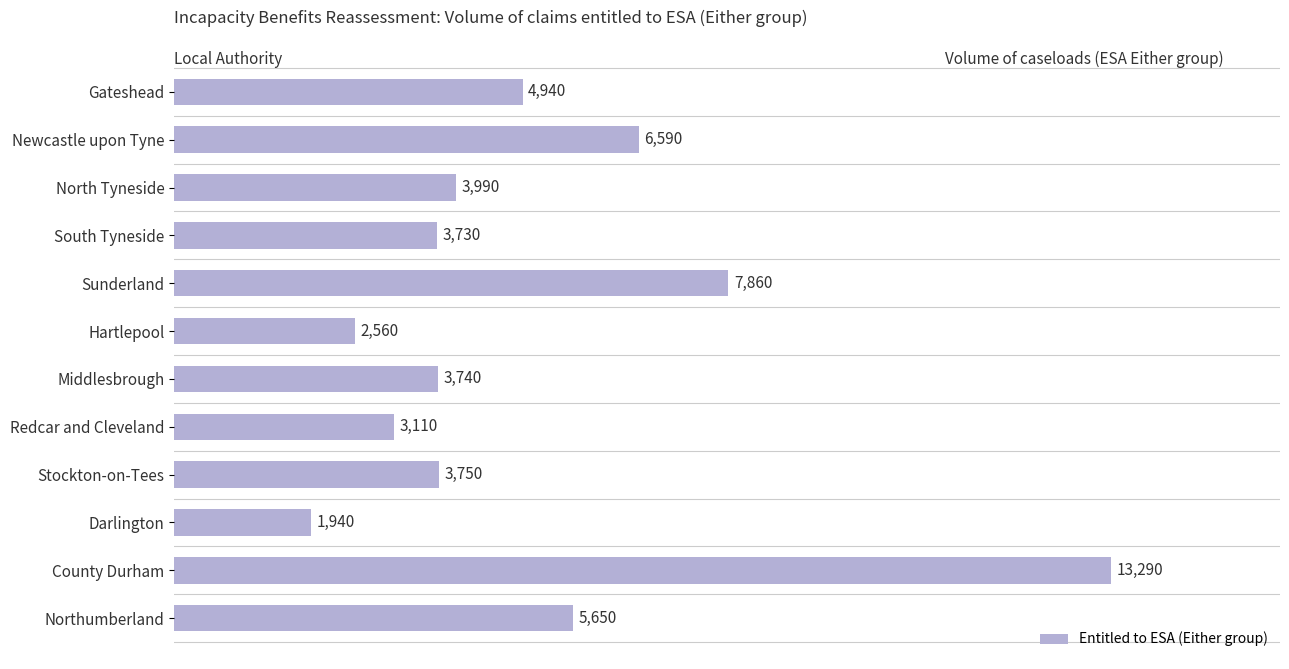

Between Sunderland and Gateshead, which is larger?

Sunderland